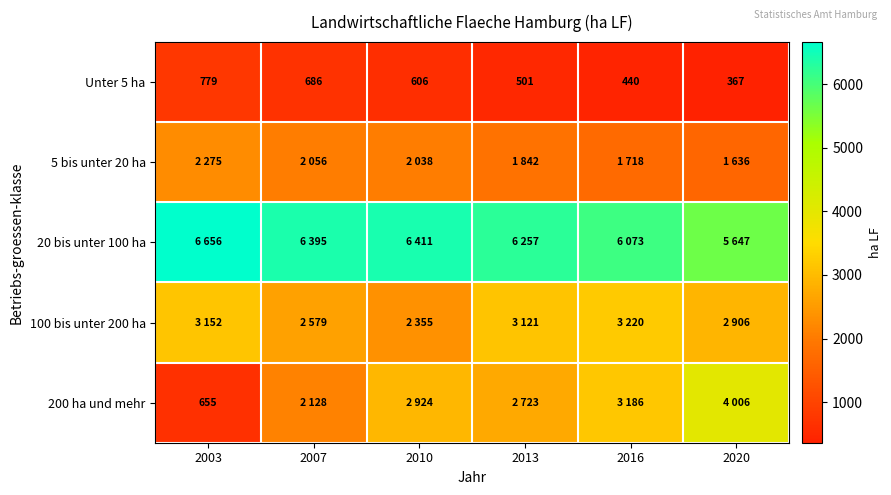

Which has a higher value, 2007 or 2010?

2007